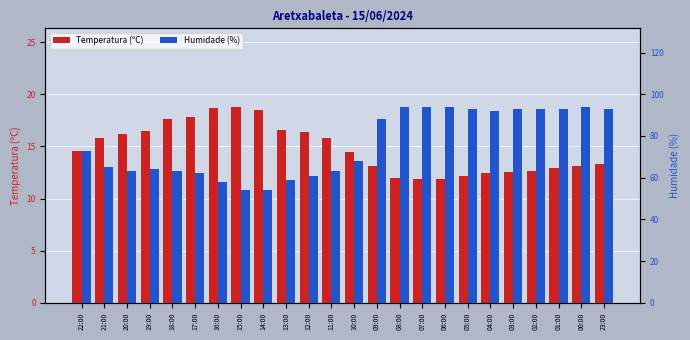

At which label is Temperatura (ºC) closest to 15?

22:00